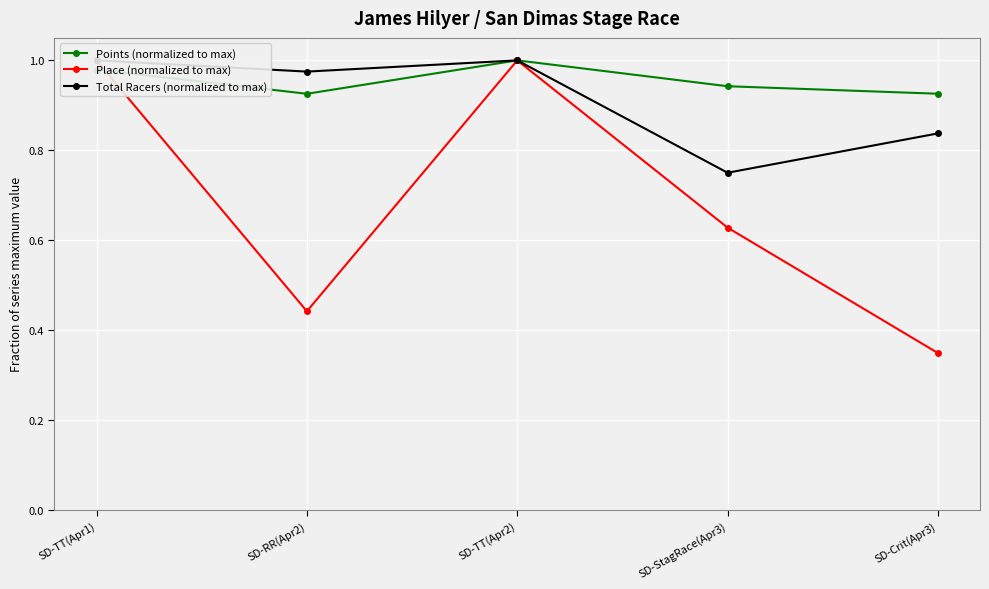

At which category does Points (normalized to max) reach its first local valley?

SD-RR(Apr2)